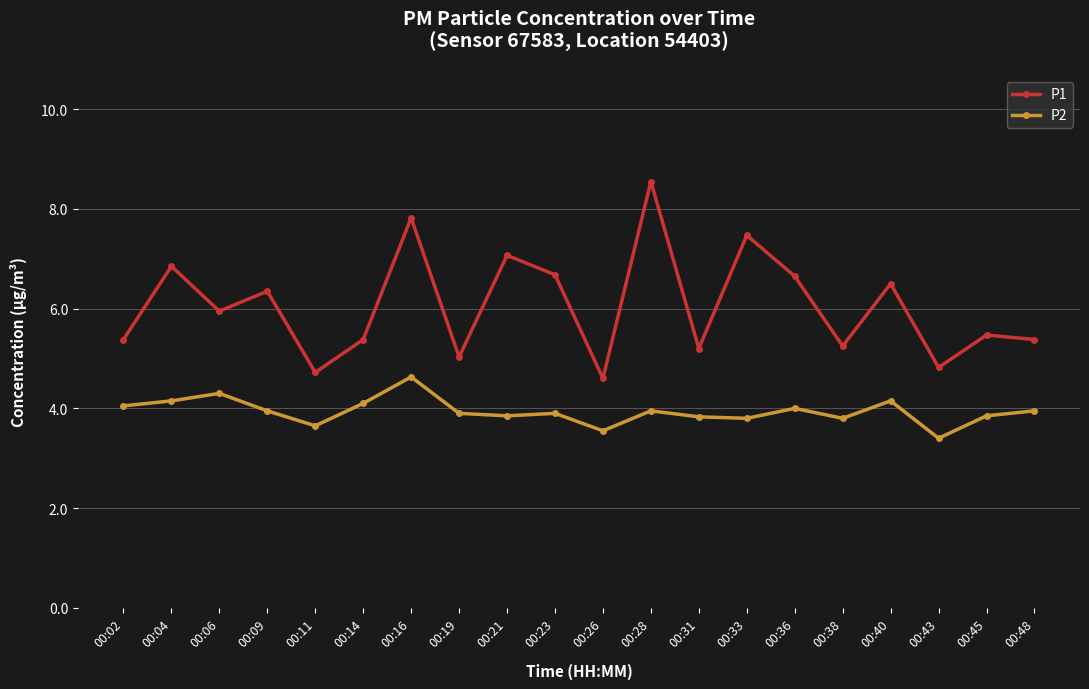

Rank the series by their maximum value, from lowest to highest.

P2, P1